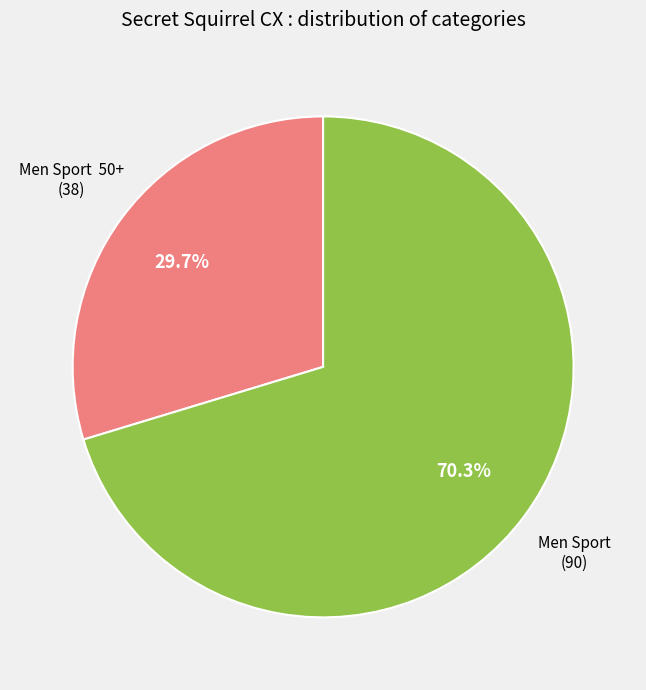

Is there a majority slice in this chart?

Yes